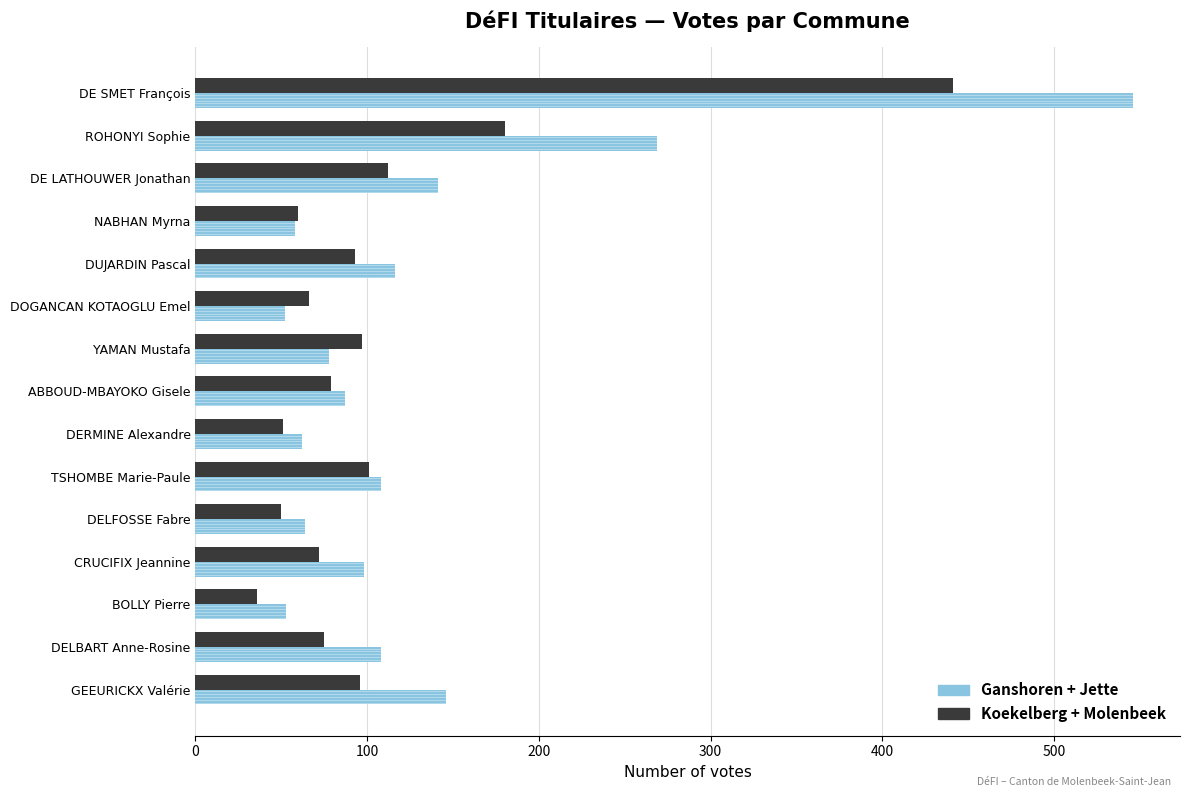

What is the difference between the maximum and minimum values in the Koekelberg + Molenbeek series?

405